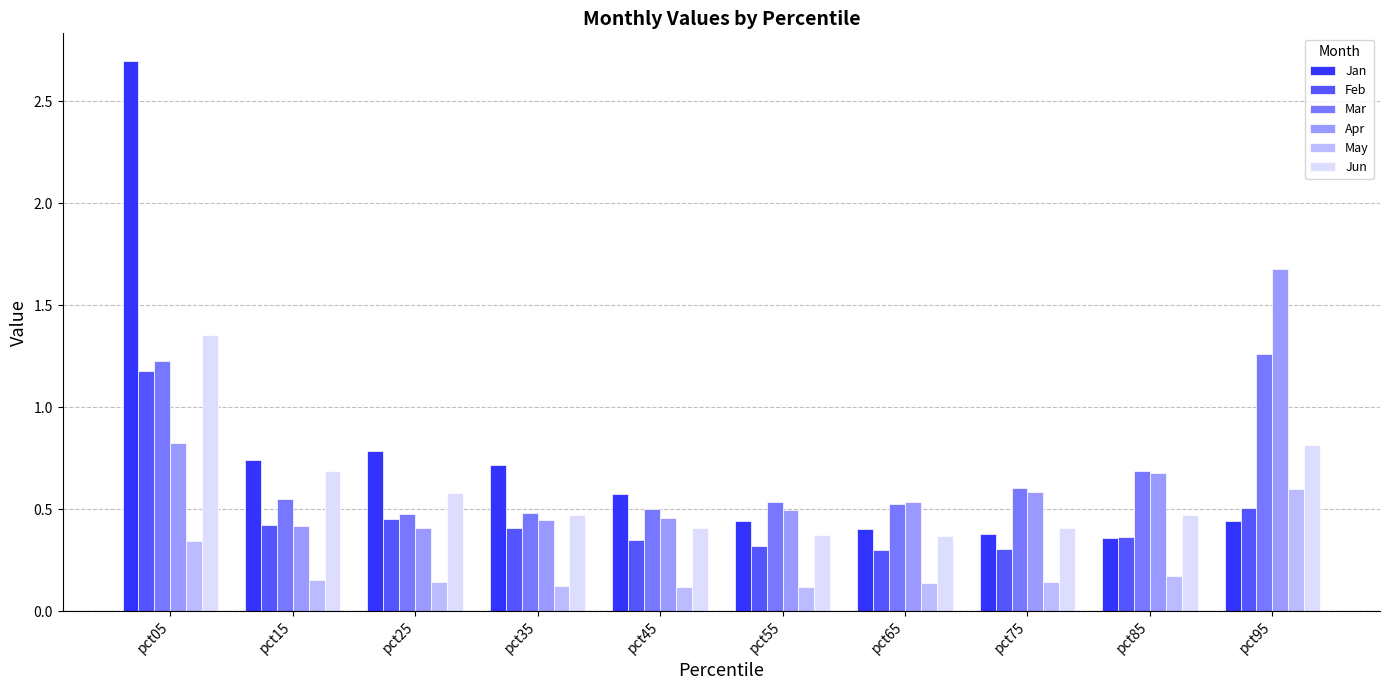

Which series has the largest total across all categories?

Jan